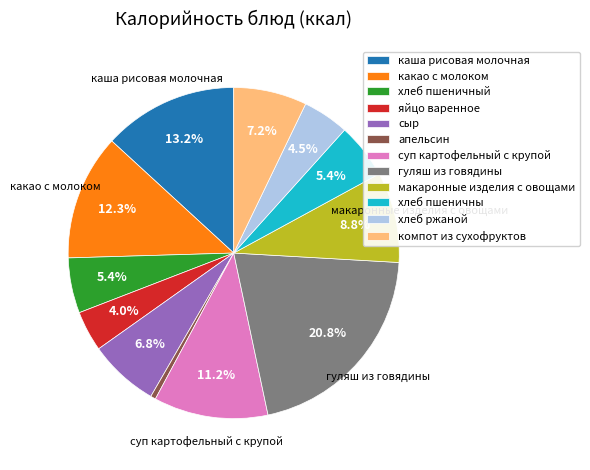

How much of the chart is everything except хлеб ржаной?

95.5%